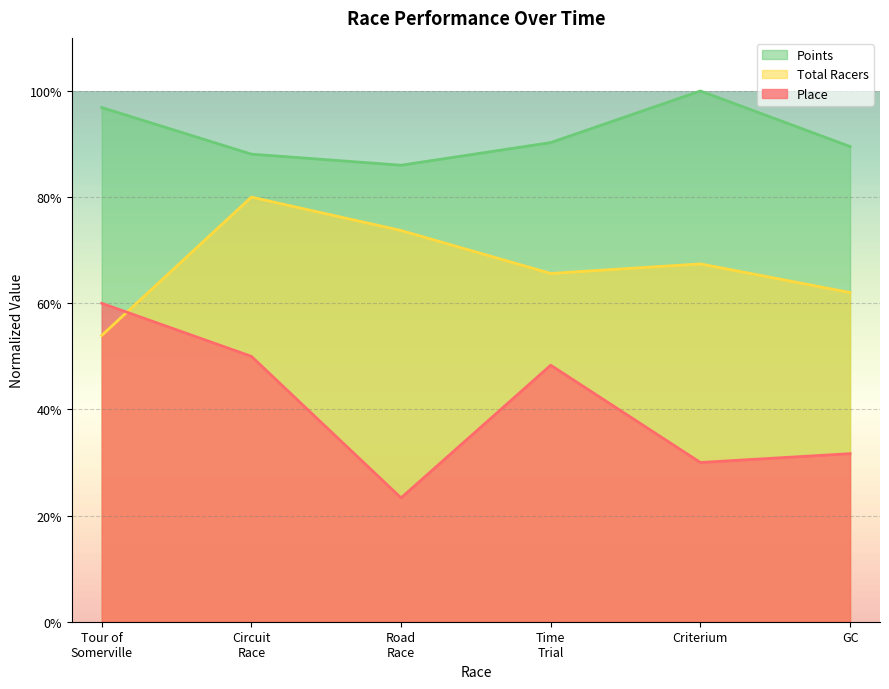

At which category does Points reach its first local valley?

Road
Race